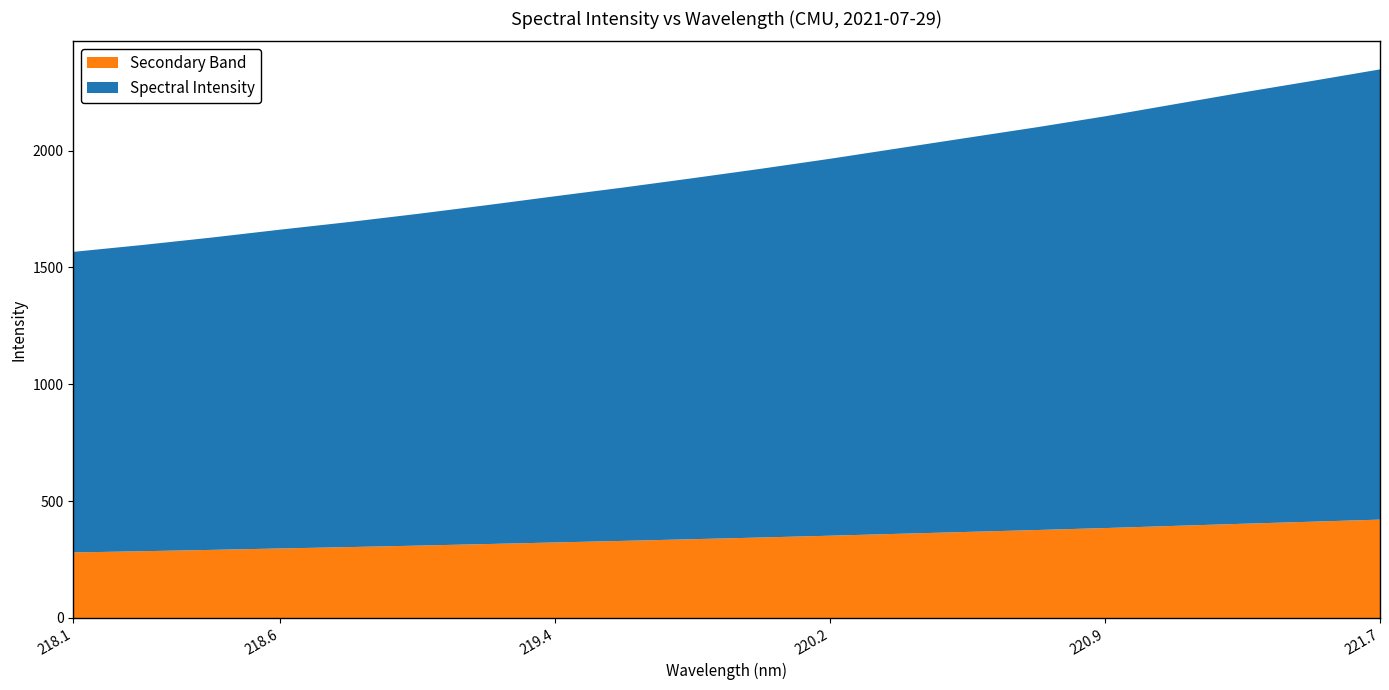

The Secondary Band series shows 595.3 at 220.9. True or false?

False